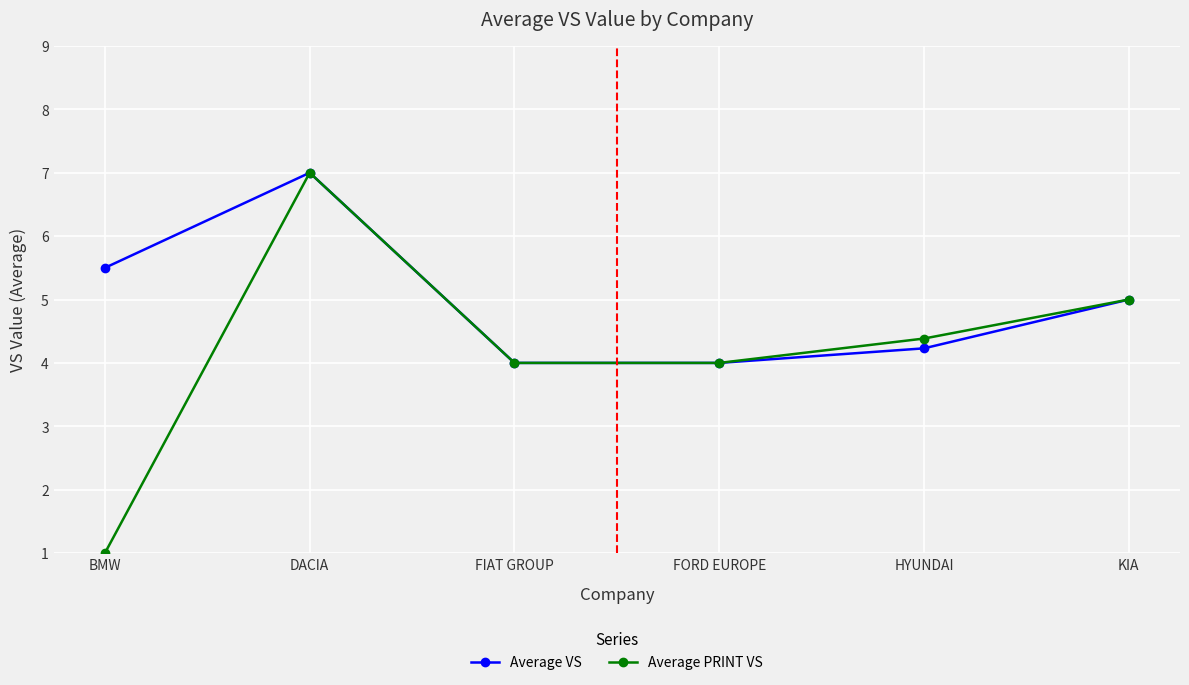

Which category has the lowest value across all series?

BMW